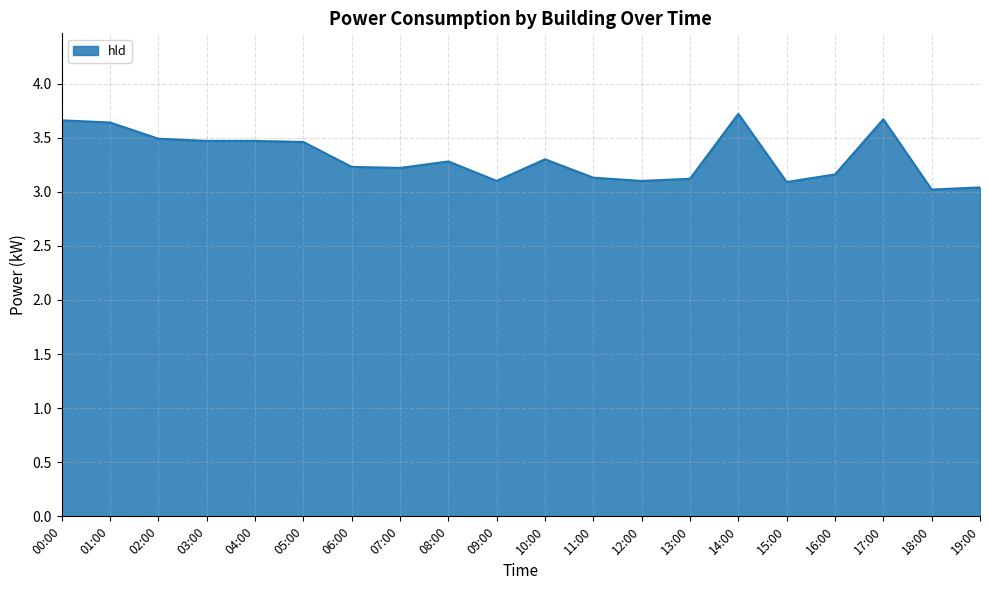

What position from the right is 11:00?

9